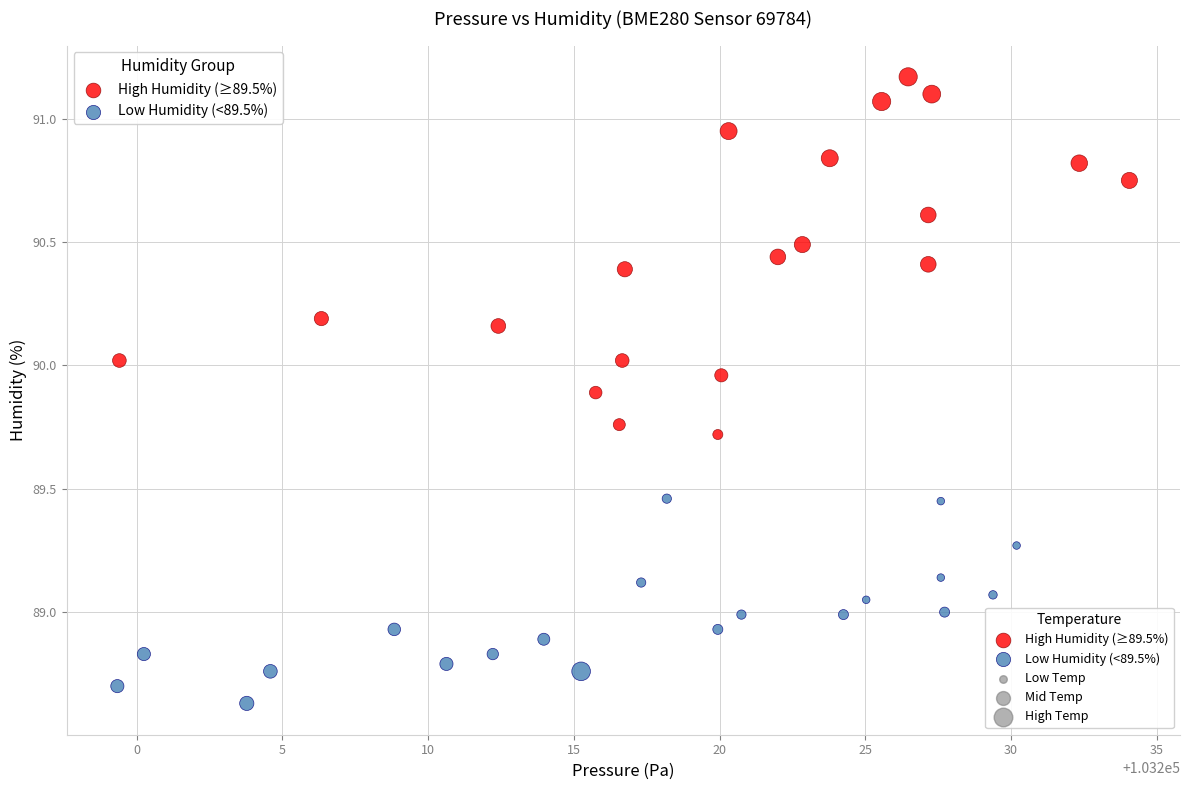

Which series reaches the maximum Y coordinate?

High Humidity (≥89.5%)